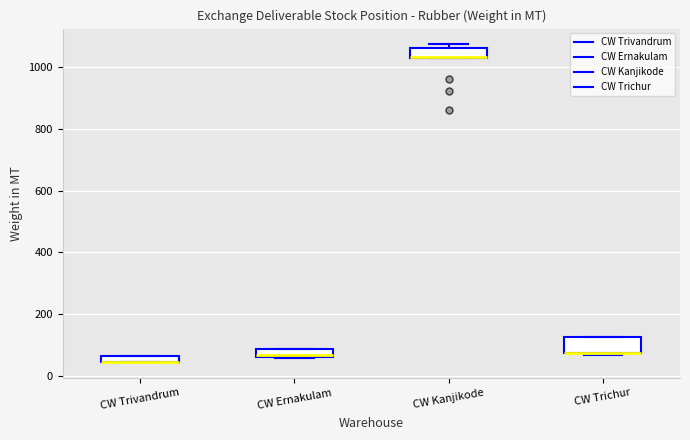

Which box is the tallest, from its lower edge to its upper edge?

CW Trichur